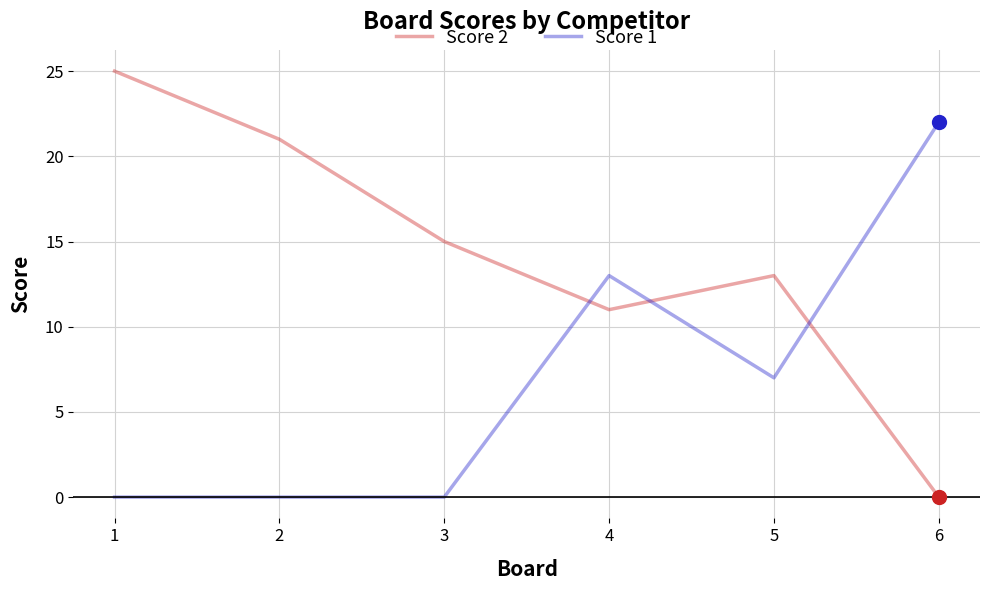

How many times do Score 2 and Score 1 cross each other?

3